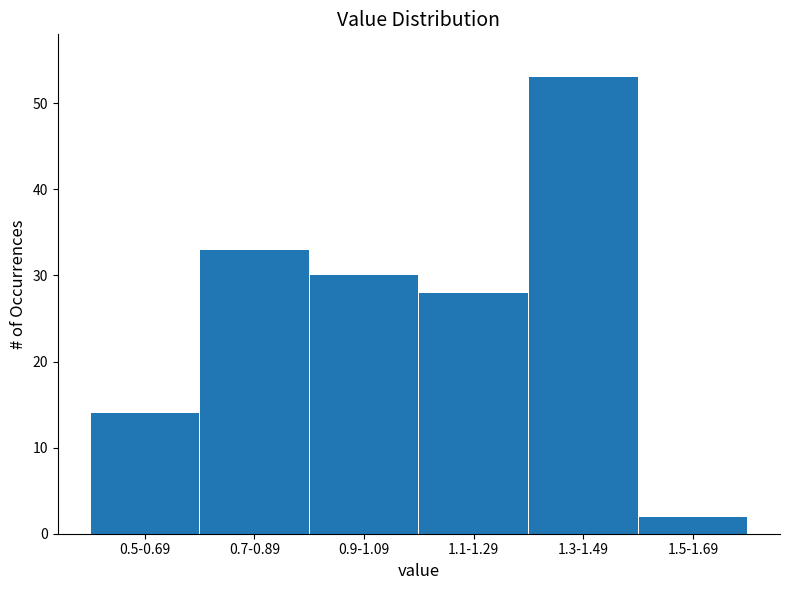

Reading left to right, extract all data points from this chart.

0.5-0.69=14	0.7-0.89=33	0.9-1.09=30	1.1-1.29=28	1.3-1.49=53	1.5-1.69=2